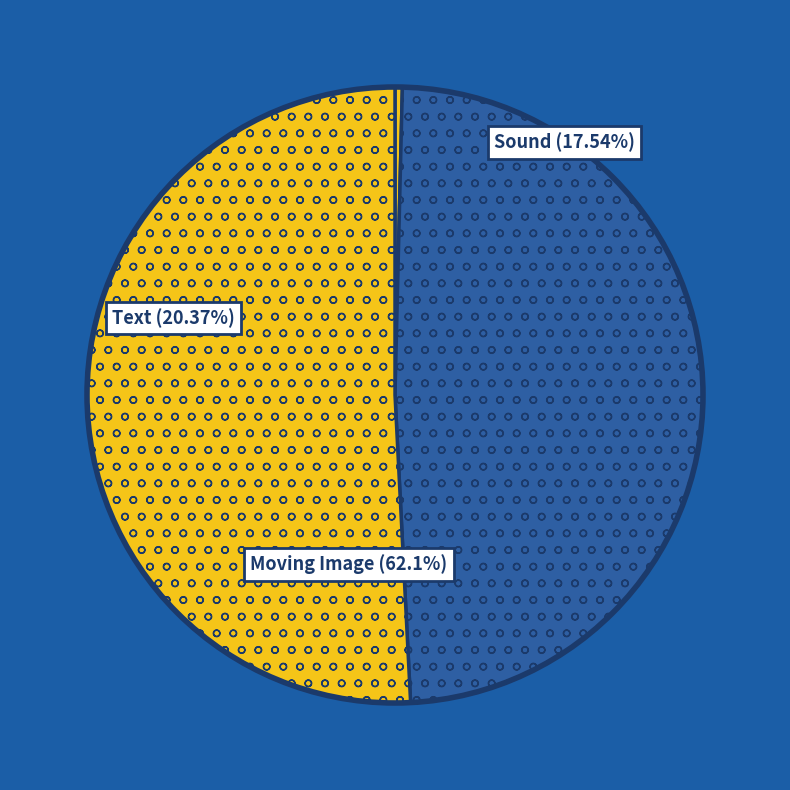

True or false: Moving Image (ID: 7289) accounts for 49% of the total.

True